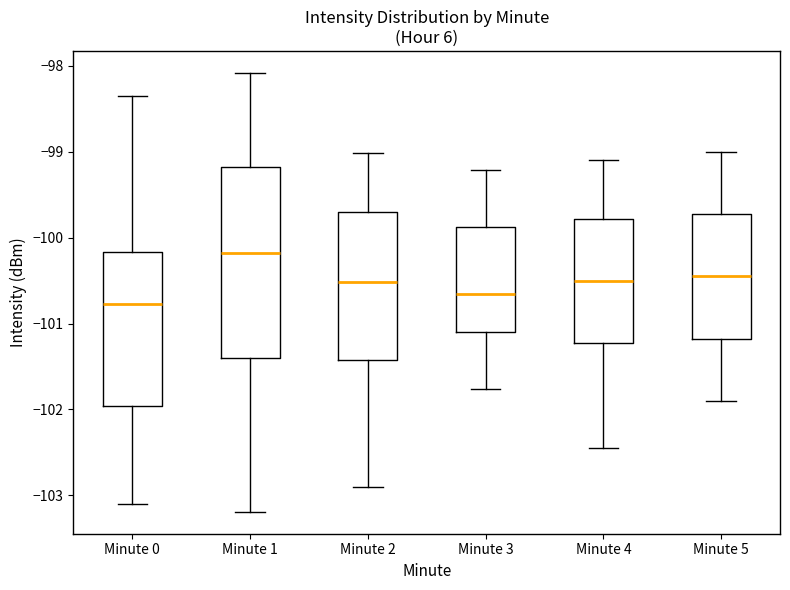

Comparing the boxes themselves (not the whiskers), which one is the tallest?

Minute 1